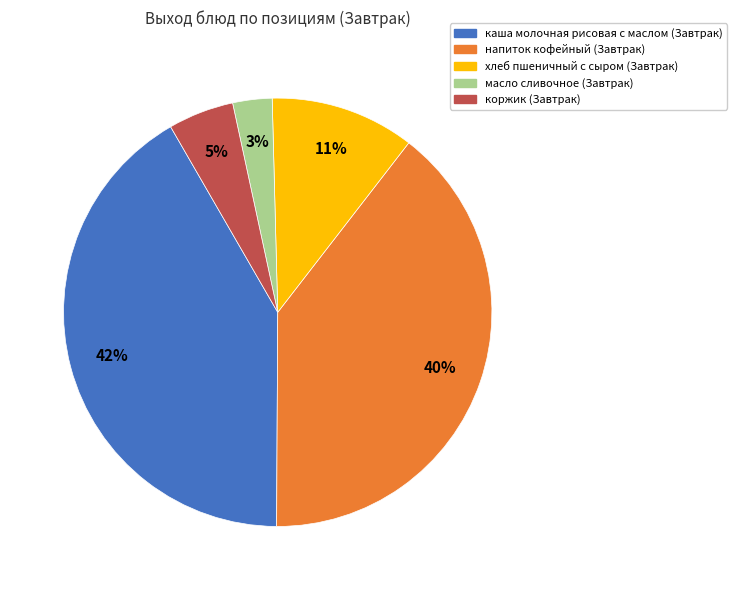

How many slices are in this pie chart?

5